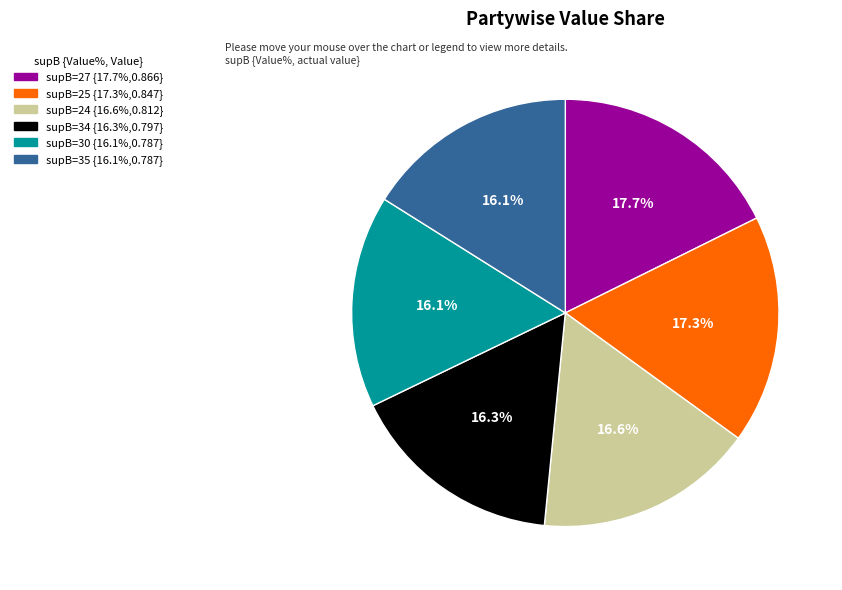

Count the number of slices in the pie.

6